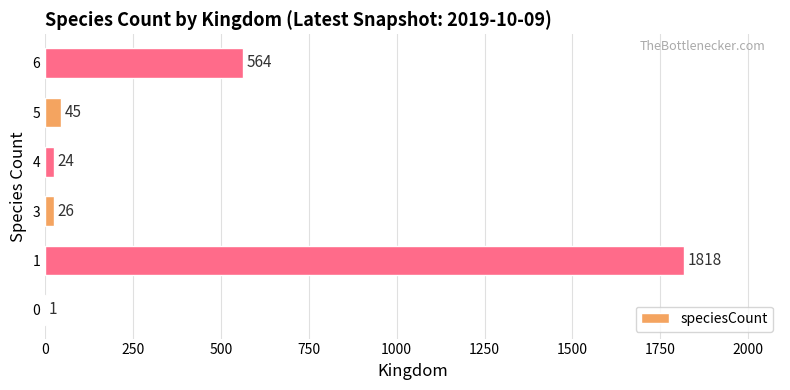

At which category does the chart reach its peak across all series?

1